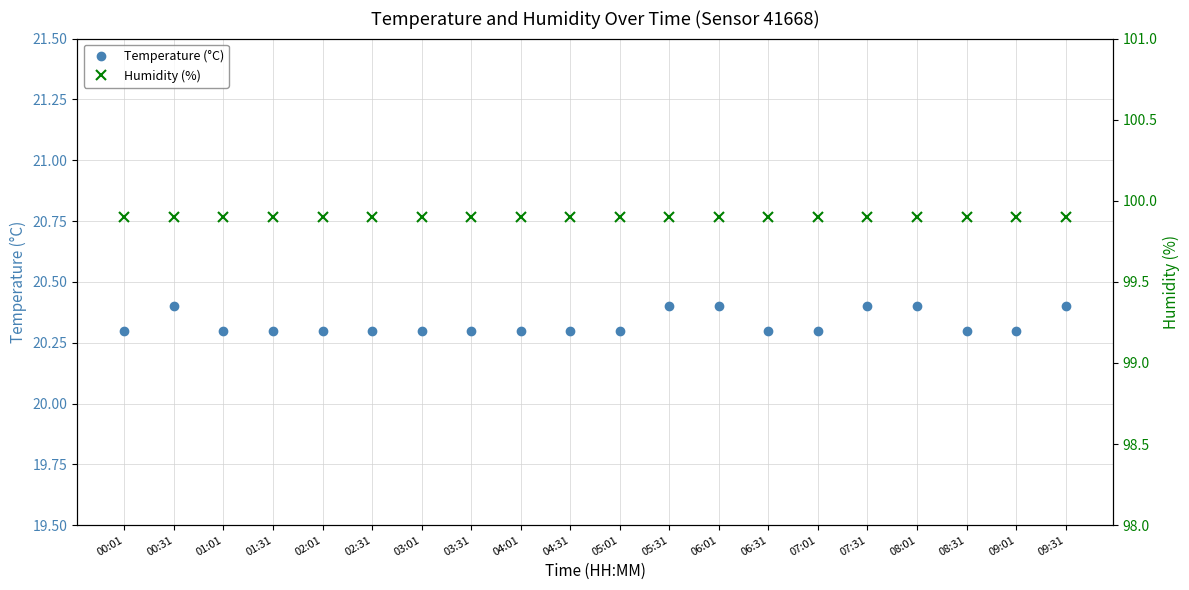

Does the chart have visible grid lines?

Yes